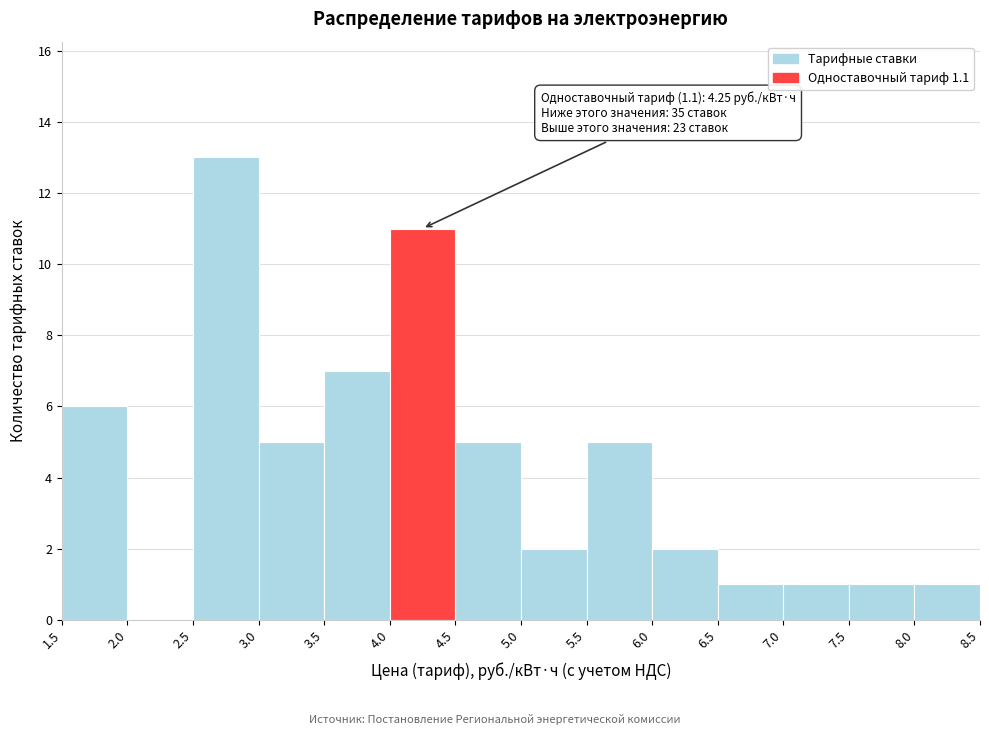

Which range on the x-axis has the tallest bar?

2.5 to 3.0